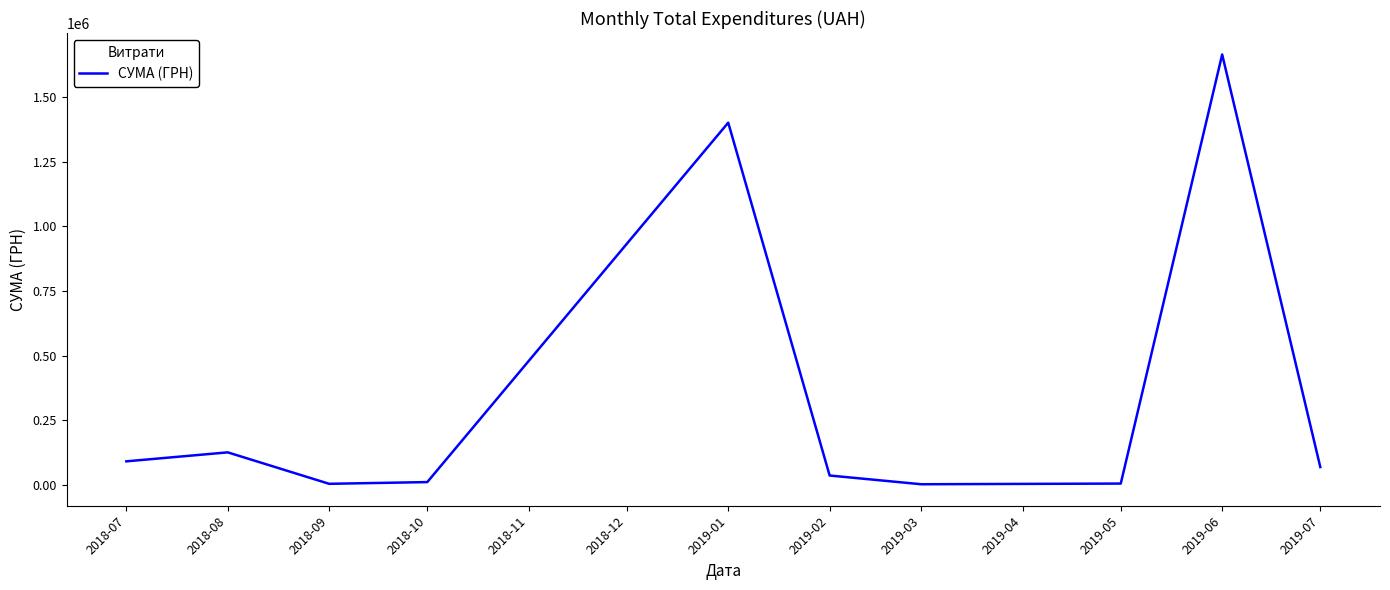

What is the difference between the maximum and minimum values?

1665019.0